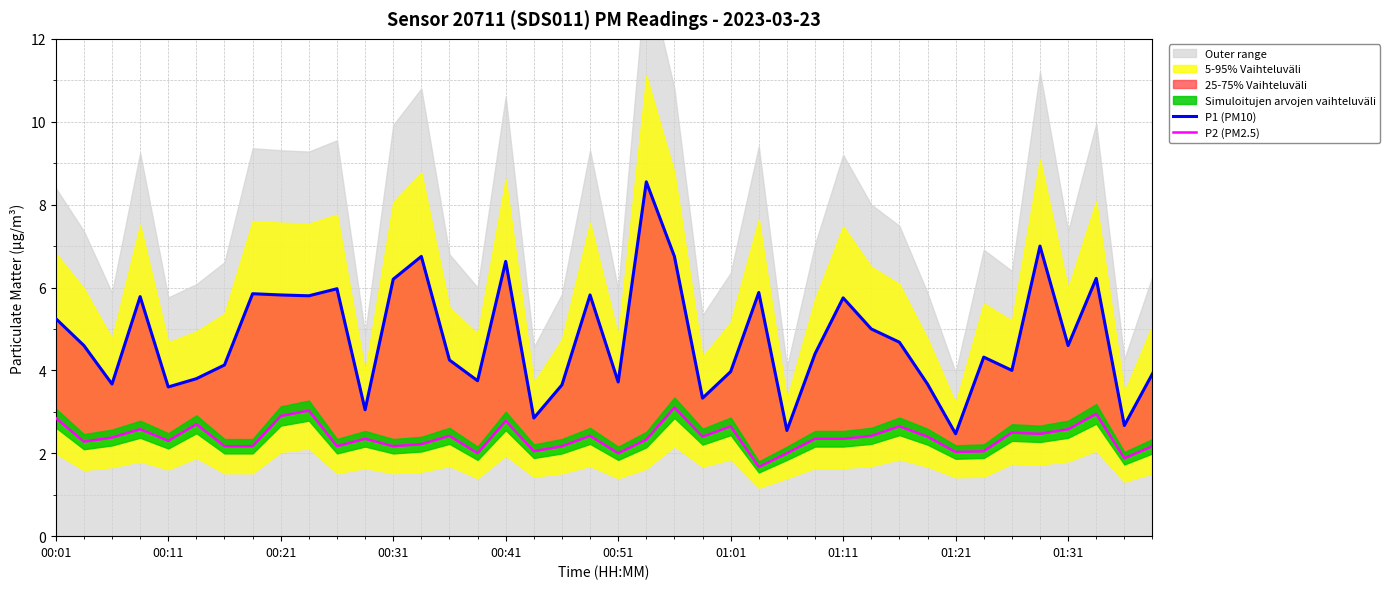

Between 00:41 and 01:31, which series saw the biggest shift?

P1 (PM10)